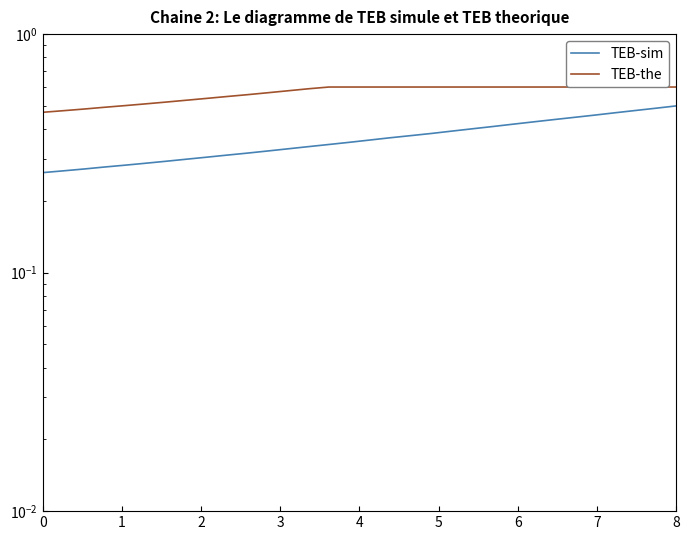

What is the difference between the maximum and minimum values in the TEB-sim series?

0.2